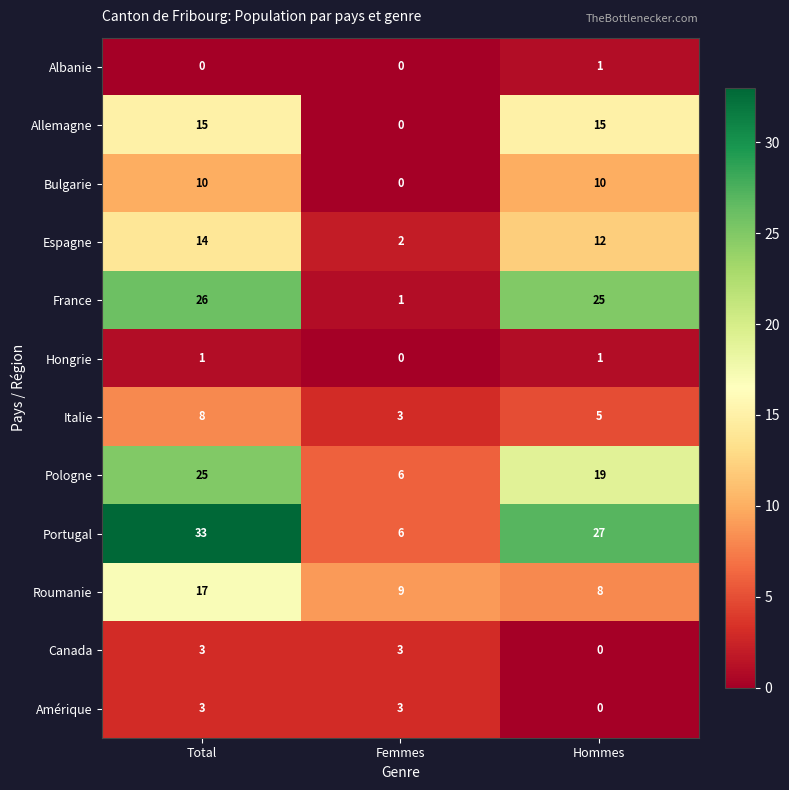

What is the sum of the Amérique values at Femmes and Hommes?

3